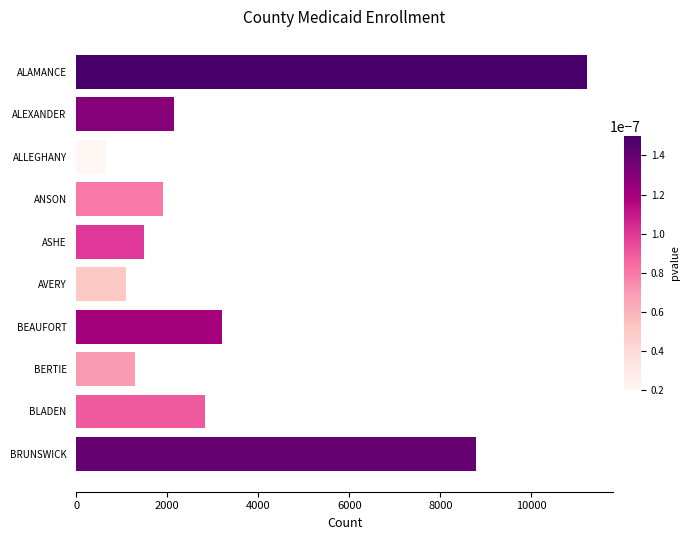

What is the difference between the maximum and minimum values?

10577